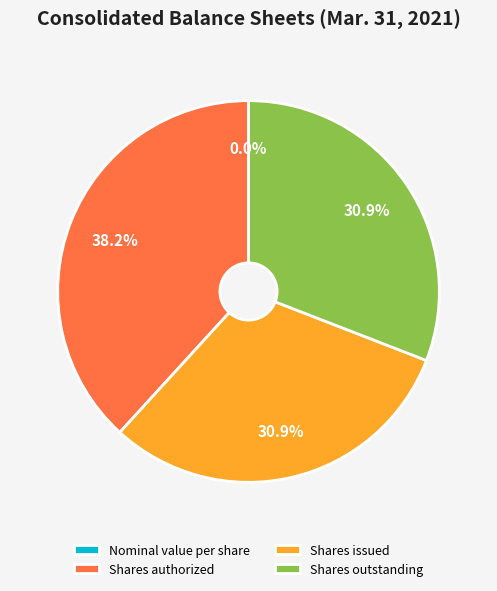

The Shares outstanding slice represents 31% of the pie. True or false?

True